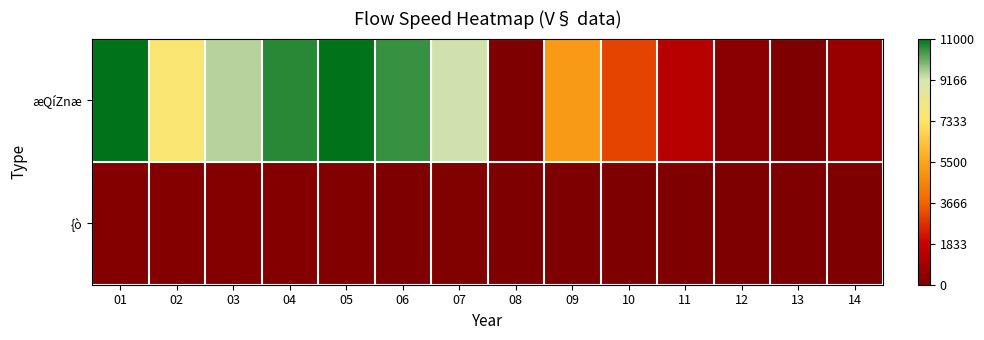

How many data points does each series have?

14